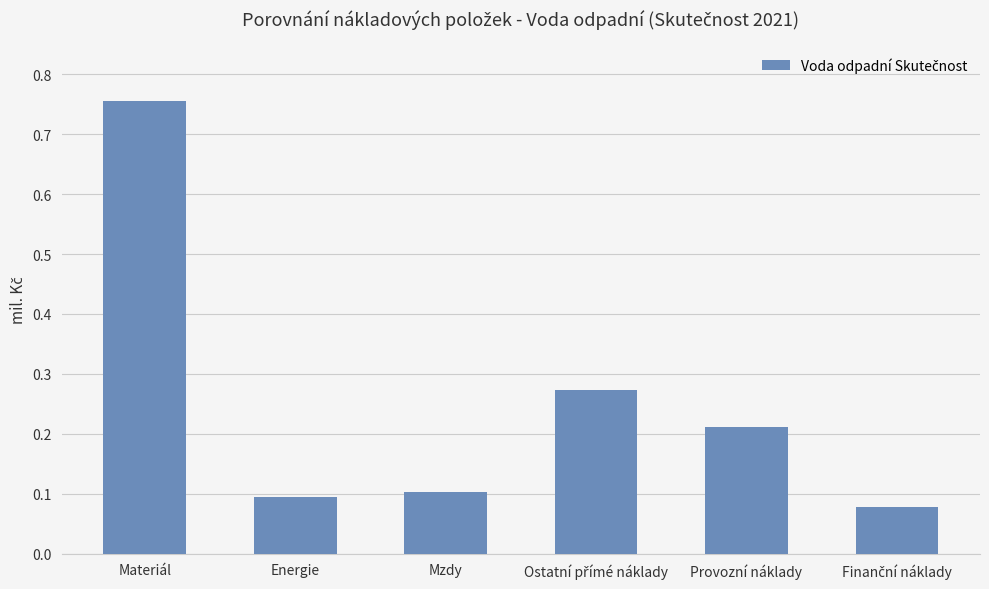

How many values are between 0 and 1?

6